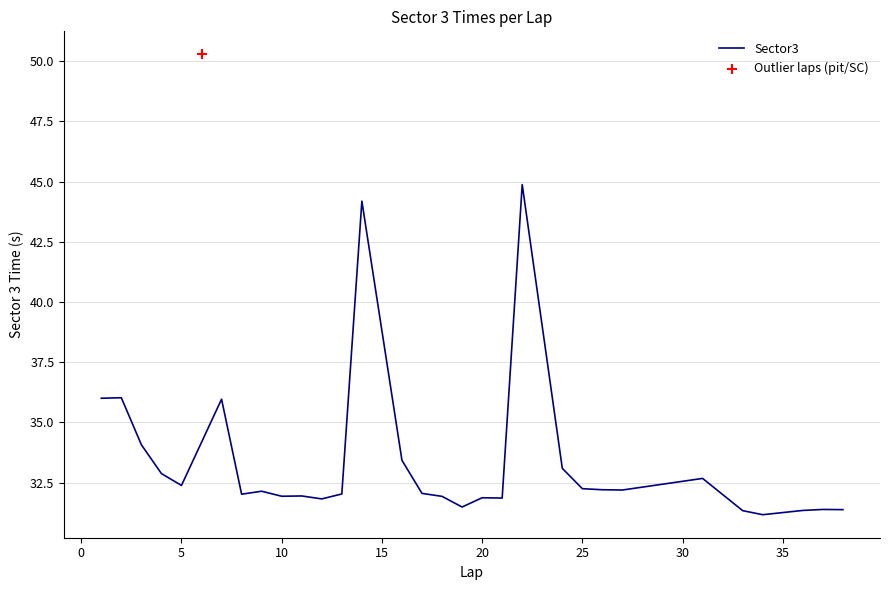

What is the minimum value for Sector3?

31.2